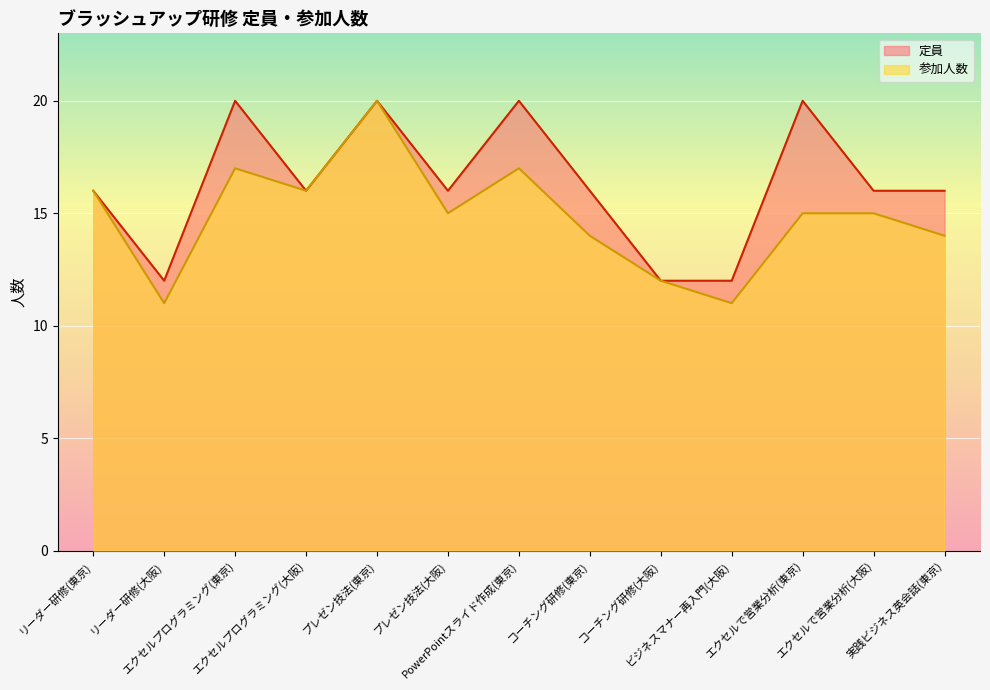

Rank the series by their maximum value, from highest to lowest.

定員, 参加人数